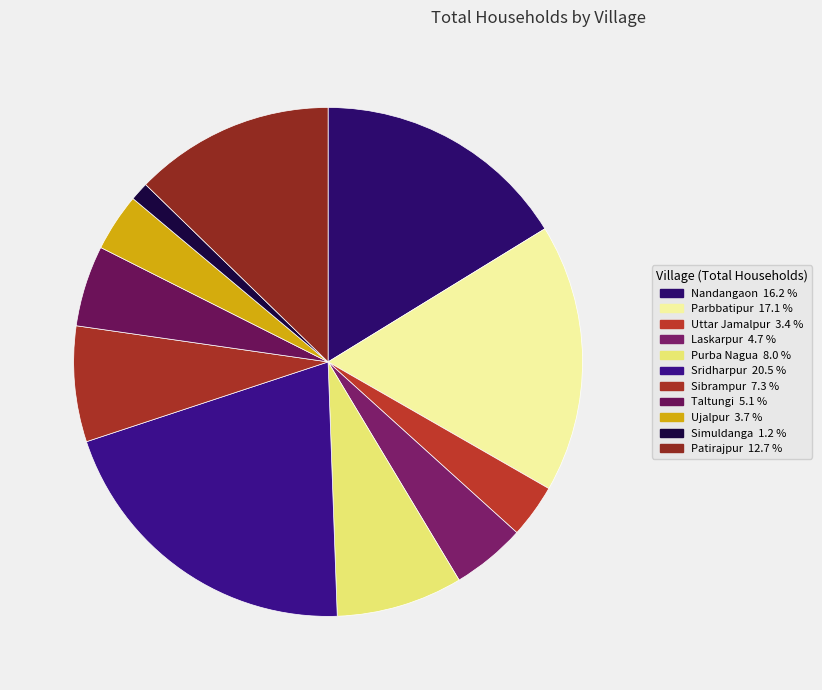

What percentage is the Purba Nagua slice, to the nearest percent?

8%